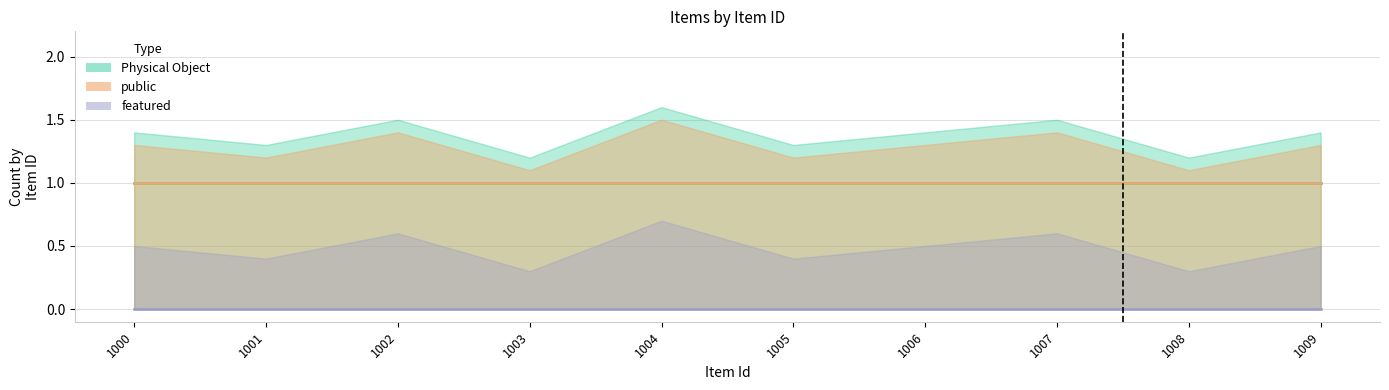

True or false: Physical Object and featured upper intersect in this chart.

False